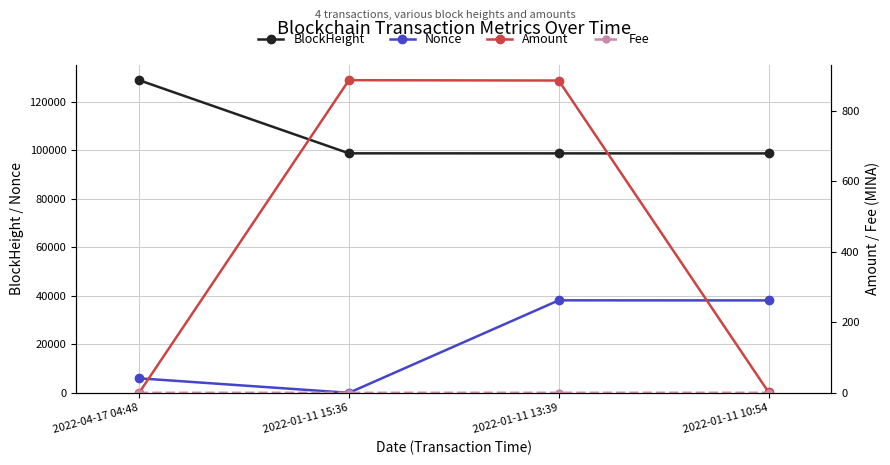

How many lines are shown in the chart?

4